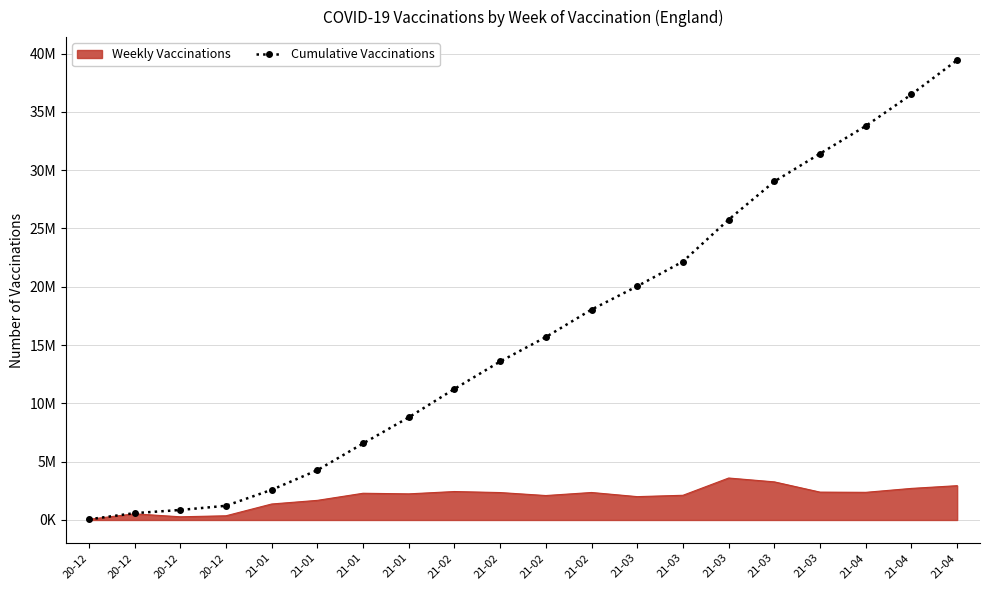

Between 21-03 and 21-03, which is larger?

21-03